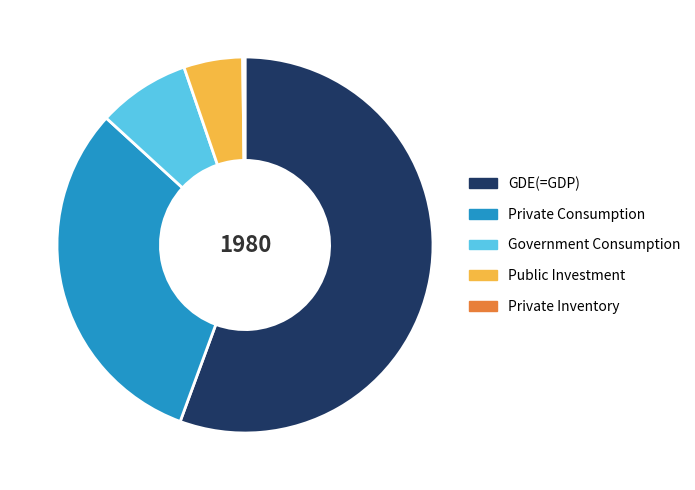

Does GDE(=GDP) account for over 50% of the chart?

Yes